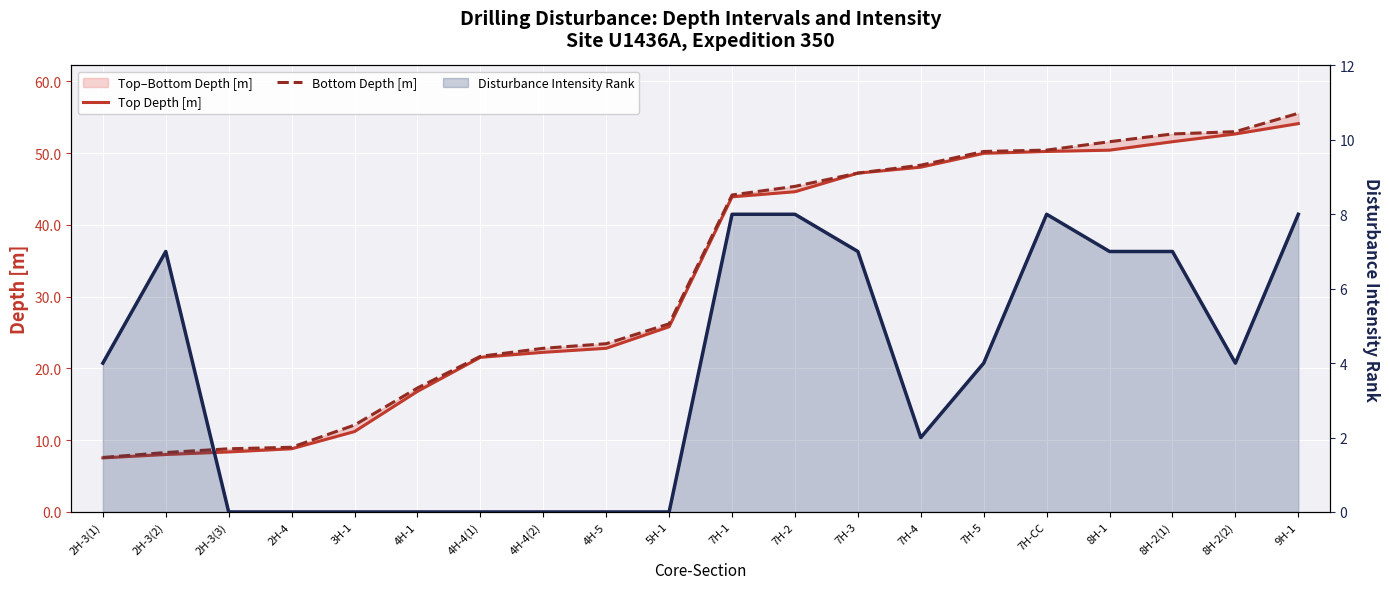

Where is the first local maximum for Disturbance Intensity Rank?

2H-3(2)